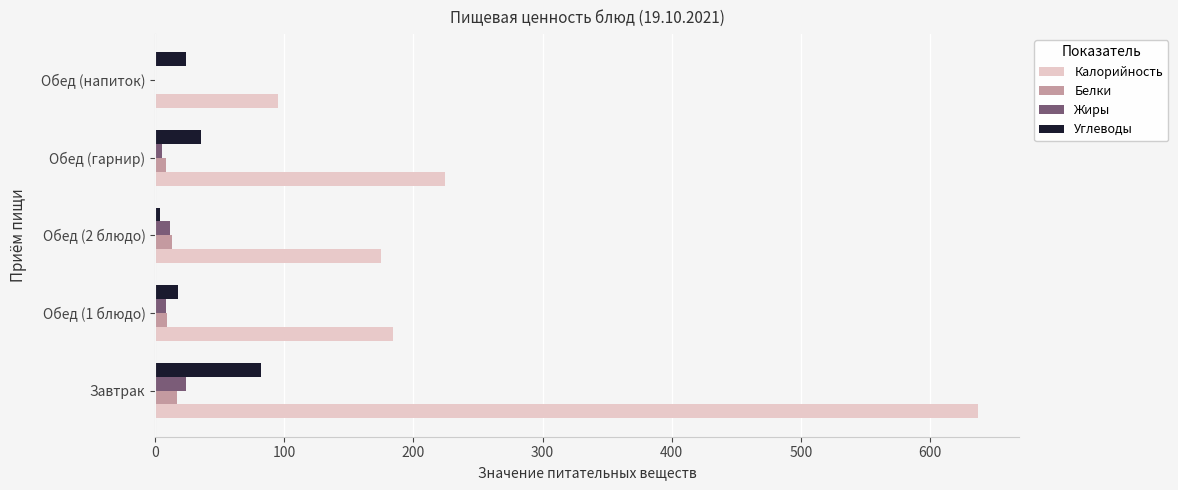

How many values in the Жиры series exceed 8?

3